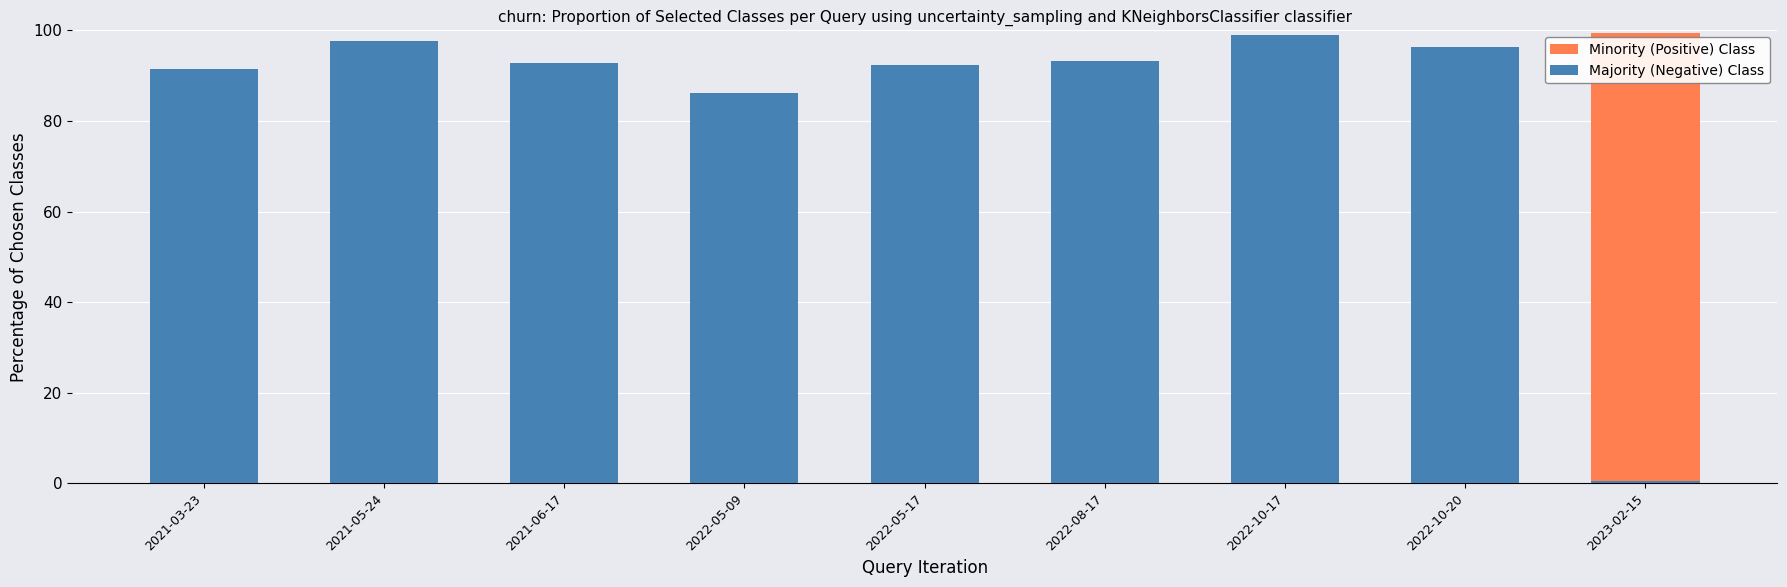

At which label does Minority (Positive) Class first exceed 7?

2021-03-23